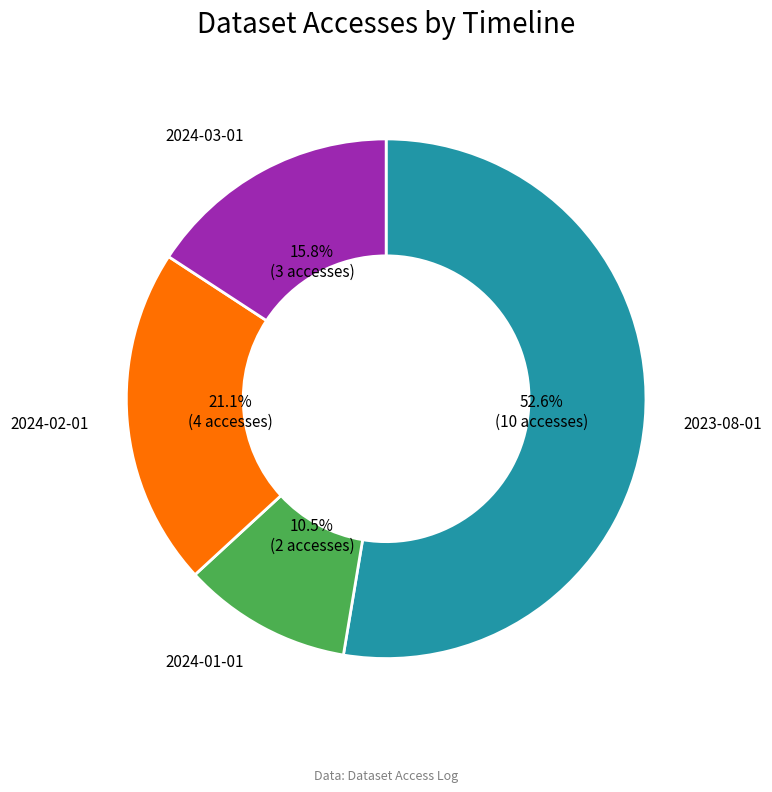

What percentage is the 2024-02-01 slice, to the nearest percent?

21%